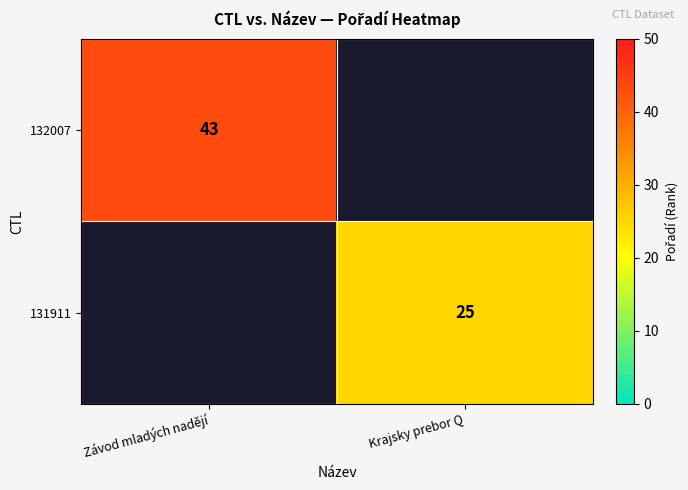

True or false: 132007 has a value of 43 at Závod mladých nadějí.

True